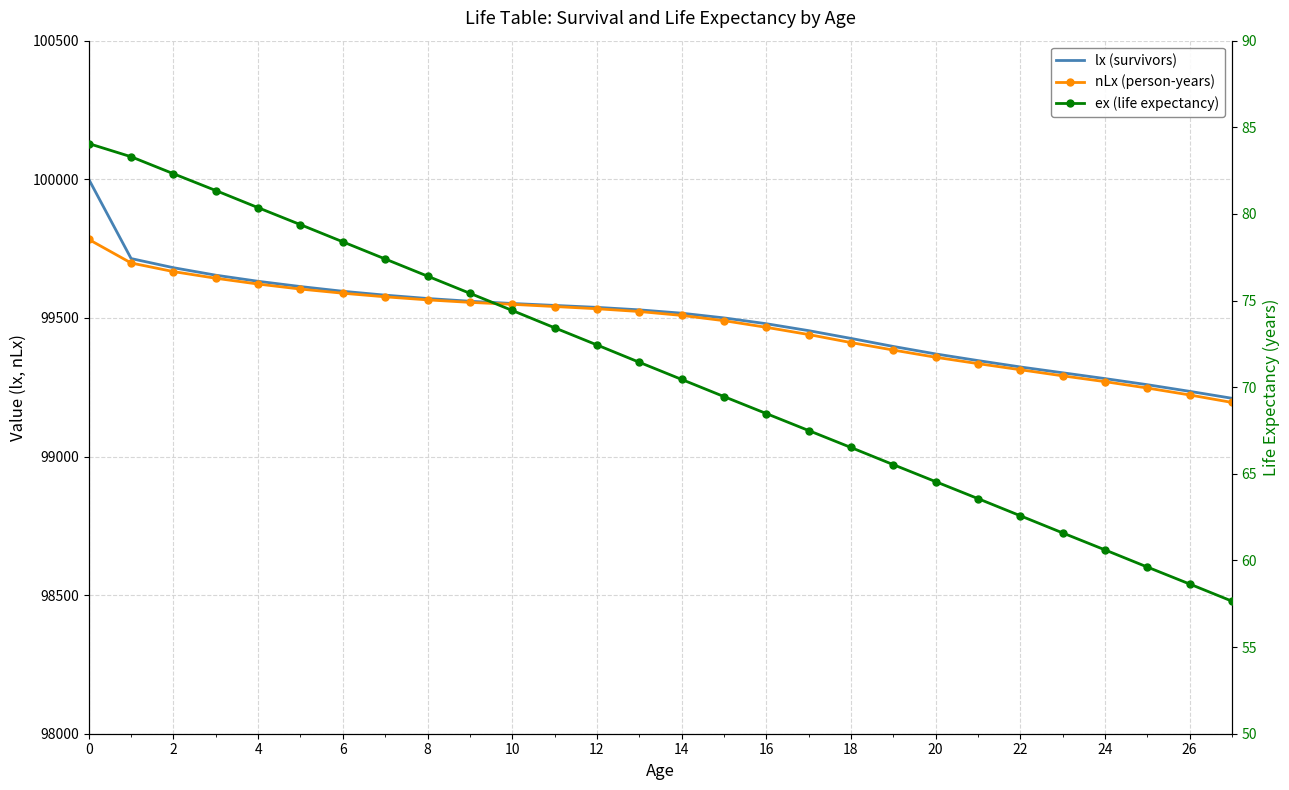

Does the chart have visible grid lines?

Yes